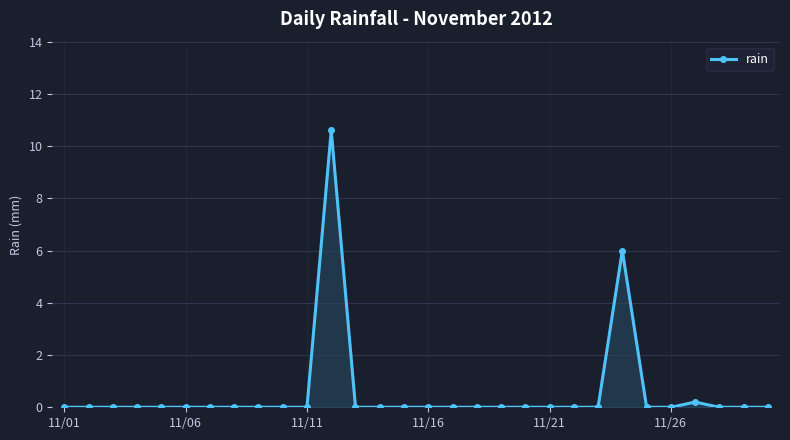

True or false: the data has more than 0 interior local peaks.

True